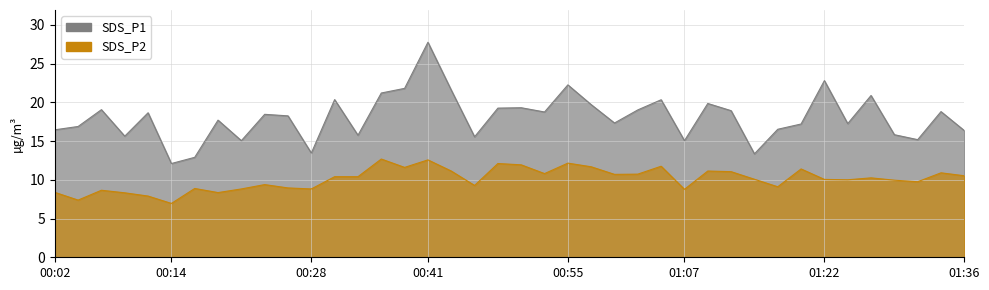

True or false: SDS_P2 and SDS_P1 cross at least once.

False